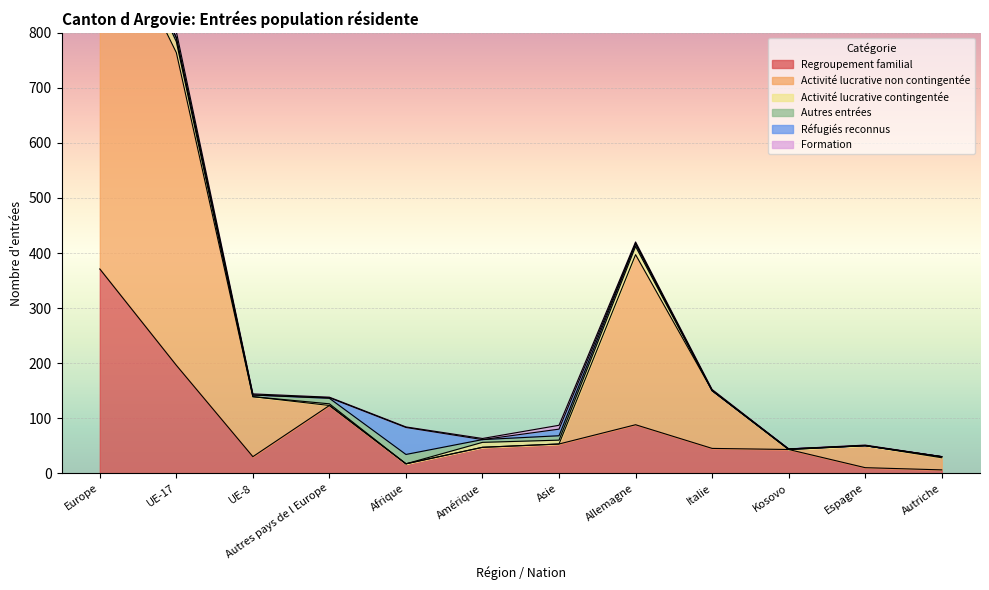

Is it true that Formation equals 4 at Allemagne?

False